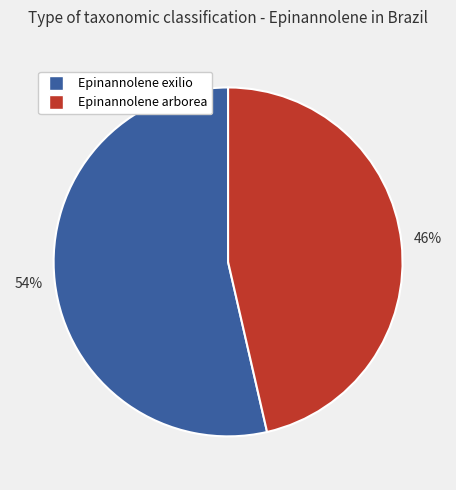

Which slice is the smallest?

Epinannolene arborea